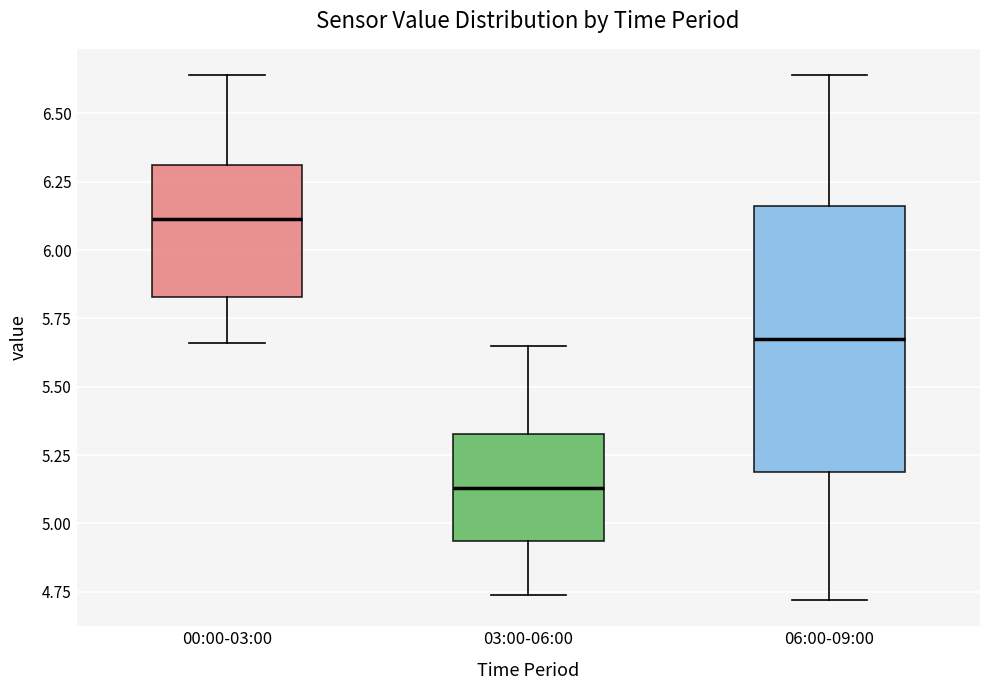

Reading left to right, transcribe this box plot: for each box, give where its median line is, the range the box spans, and where its two whiskers end, as read against the y-axis. The values are not printed on the chart, so give them approximately, as read against the axis.

00:00-03:00: median 6.10, box 5.85 to 6.30, whiskers 5.65 to 6.65
03:00-06:00: median 5.15, box 4.95 to 5.35, whiskers 4.75 to 5.65
06:00-09:00: median 5.70, box 5.20 to 6.15, whiskers 4.70 to 6.65